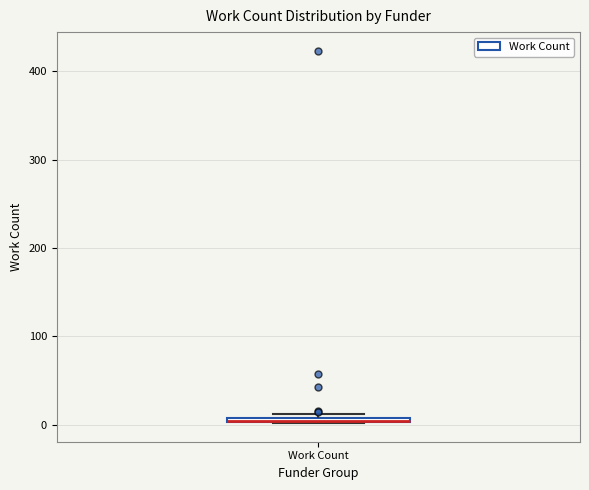

Where is the lower edge of the box for Work Count on the y-axis? The values are not printed on the chart, so give them approximately, as read against the axis.

0